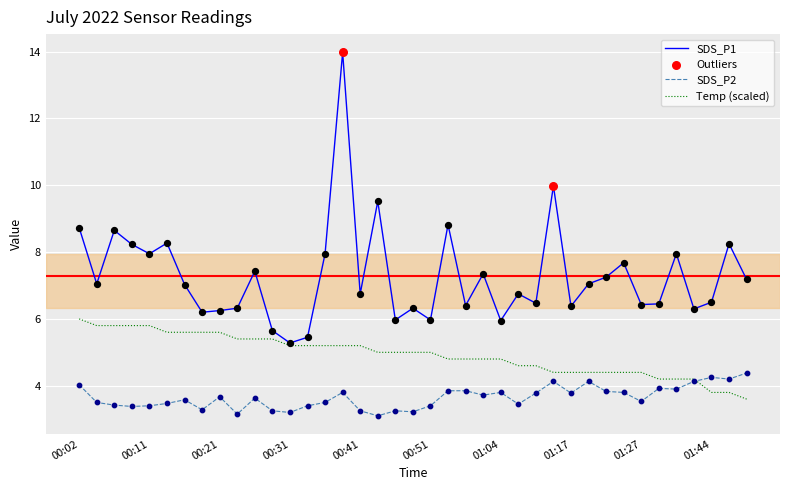

Which series has the largest total across all categories?

SDS_P1